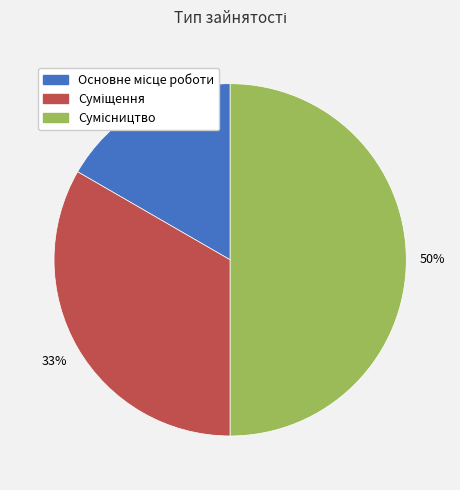

To the nearest percent, what is the average slice percentage?

33%